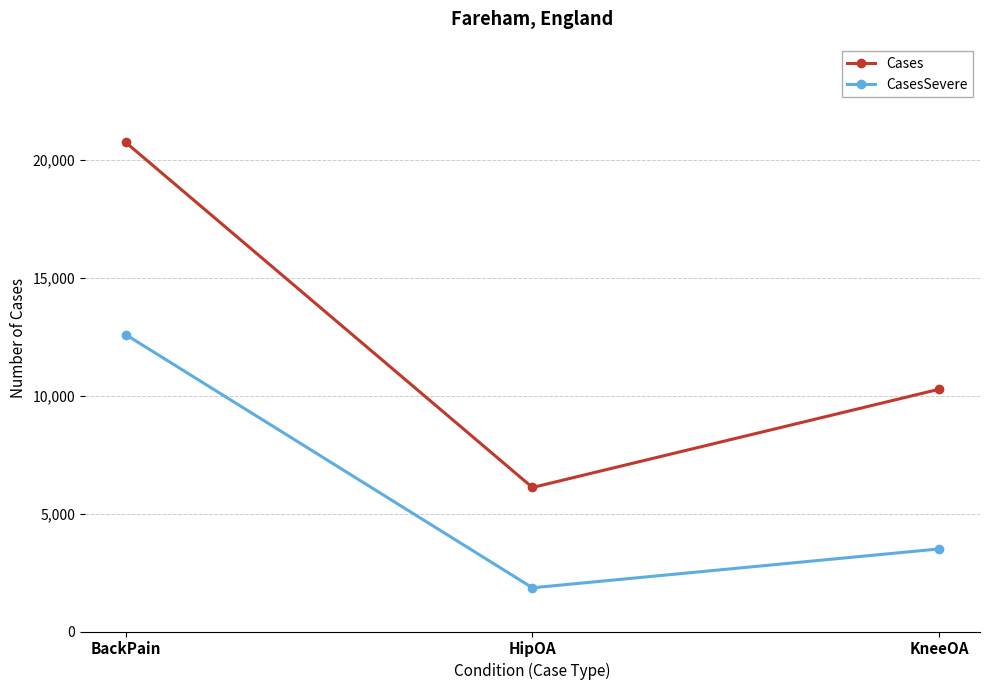

Which series has the largest total across all categories?

Cases